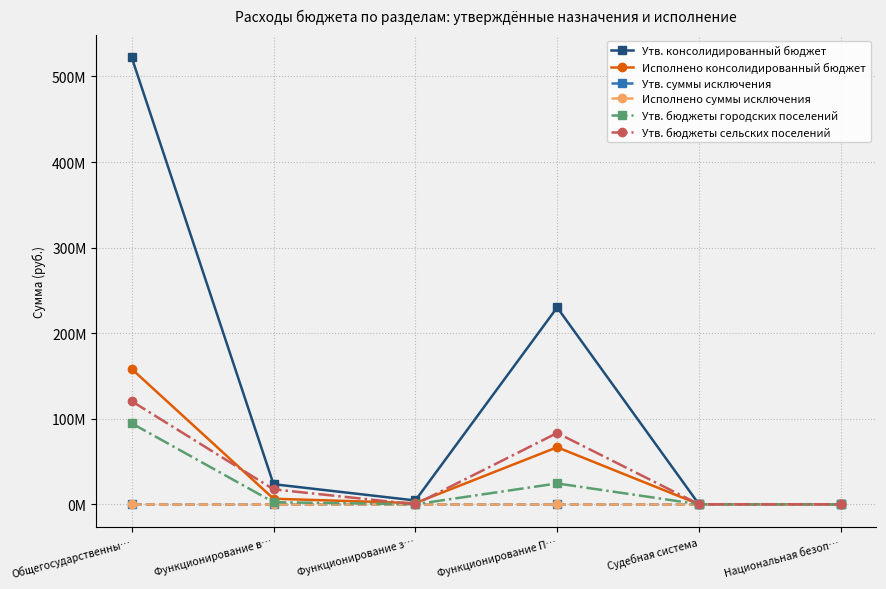

Is this an area chart (filled region under the line)?

No